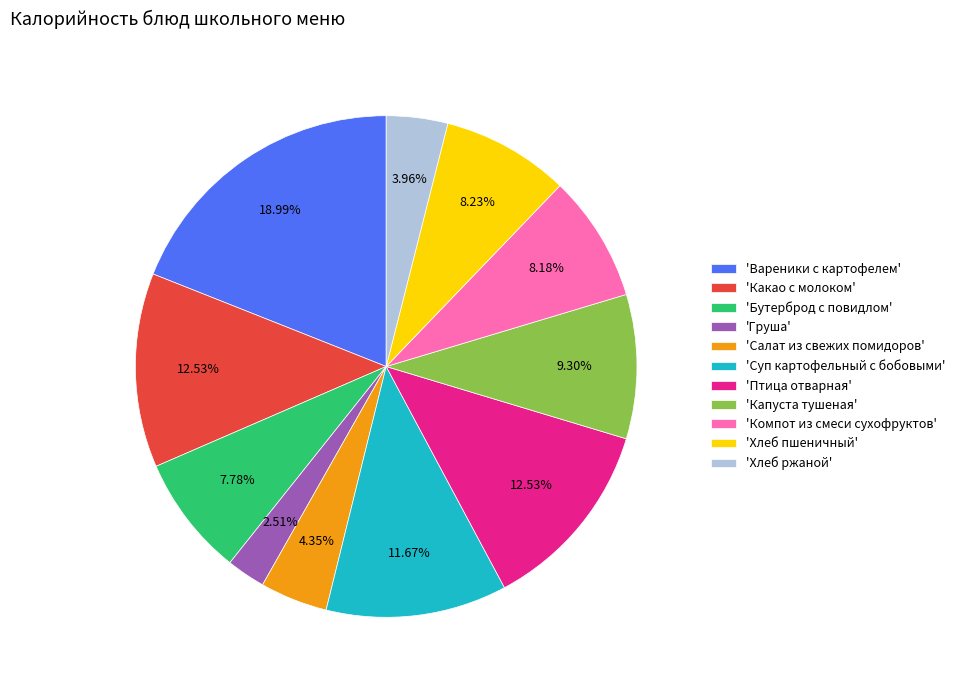

Is the sum of 'Суп картофельный с бобовыми' and 'Капуста тушеная' greater than half?

No